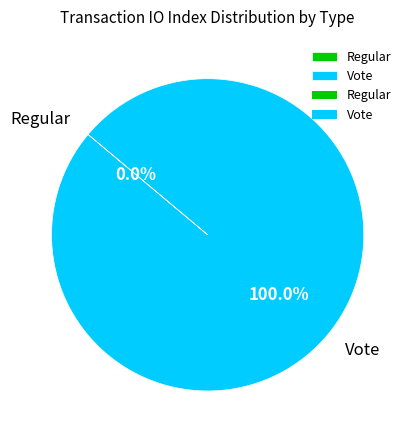

The Vote slice represents 100% of the pie. True or false?

True